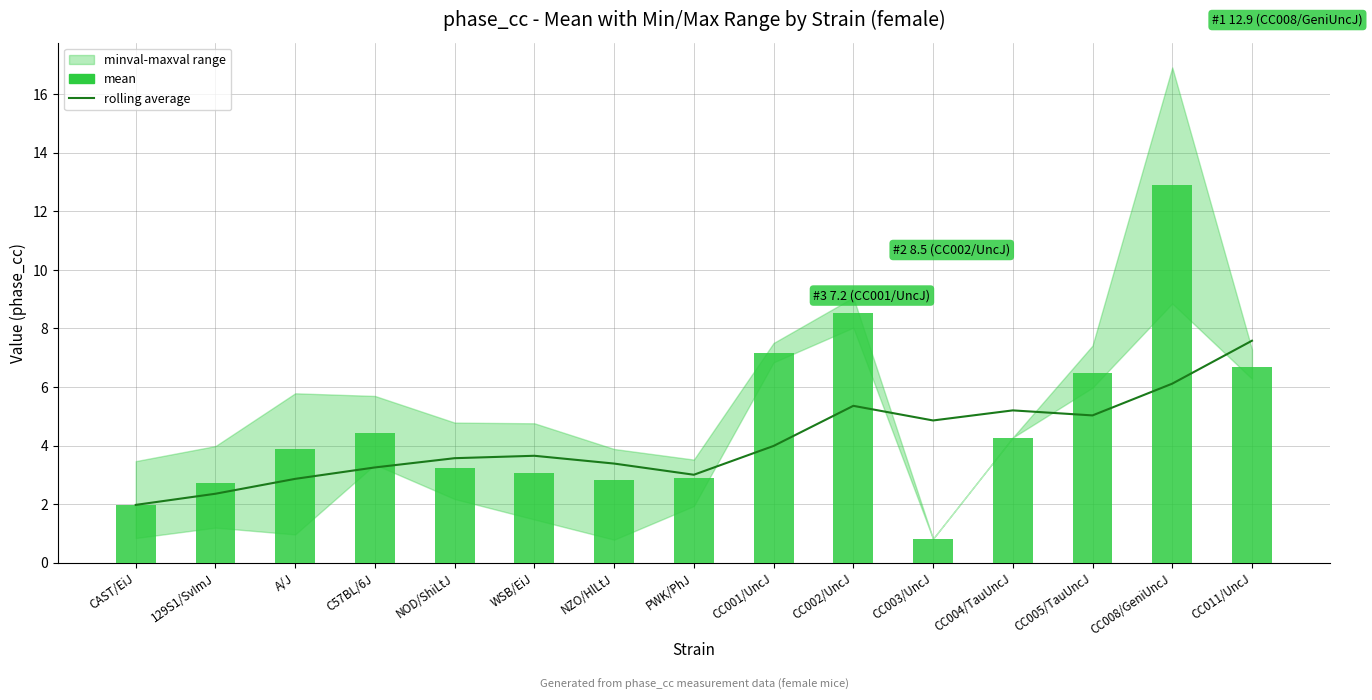

Which series changed the most between CAST/EiJ and CC003/UncJ?

rolling average